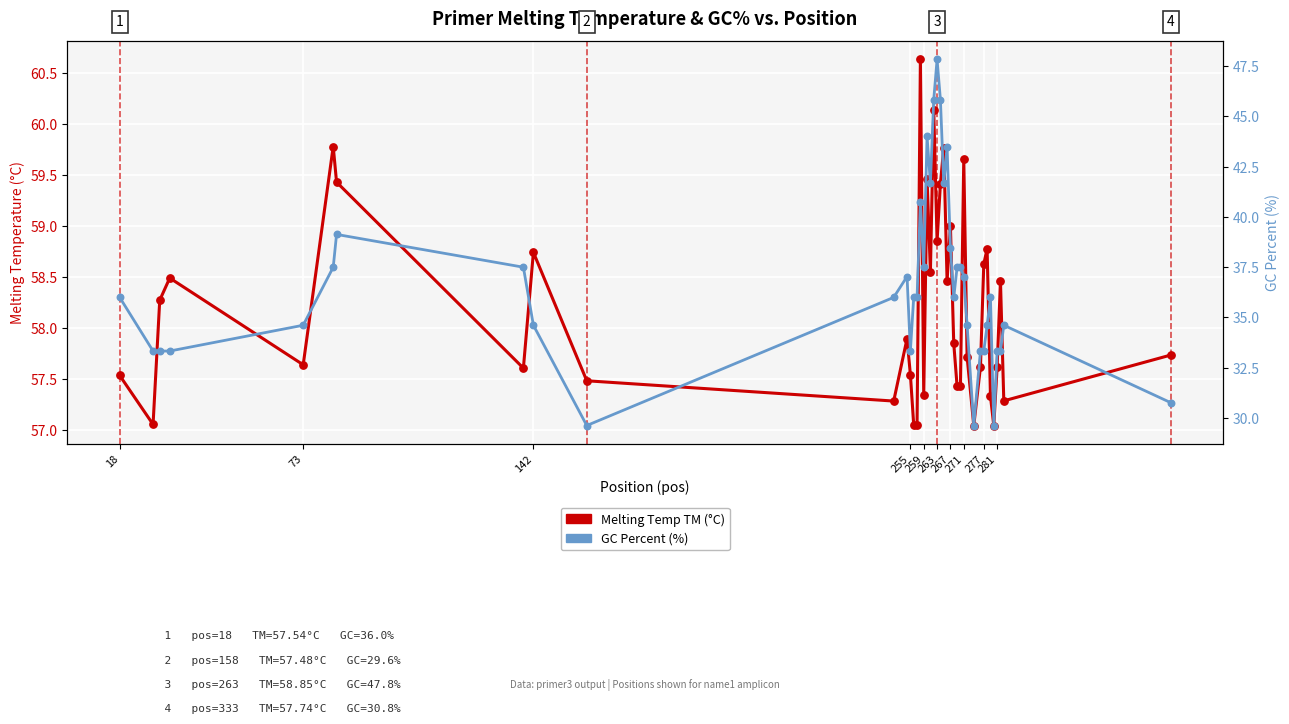

Which series reaches the maximum Y coordinate?

Melting Temp (TM)